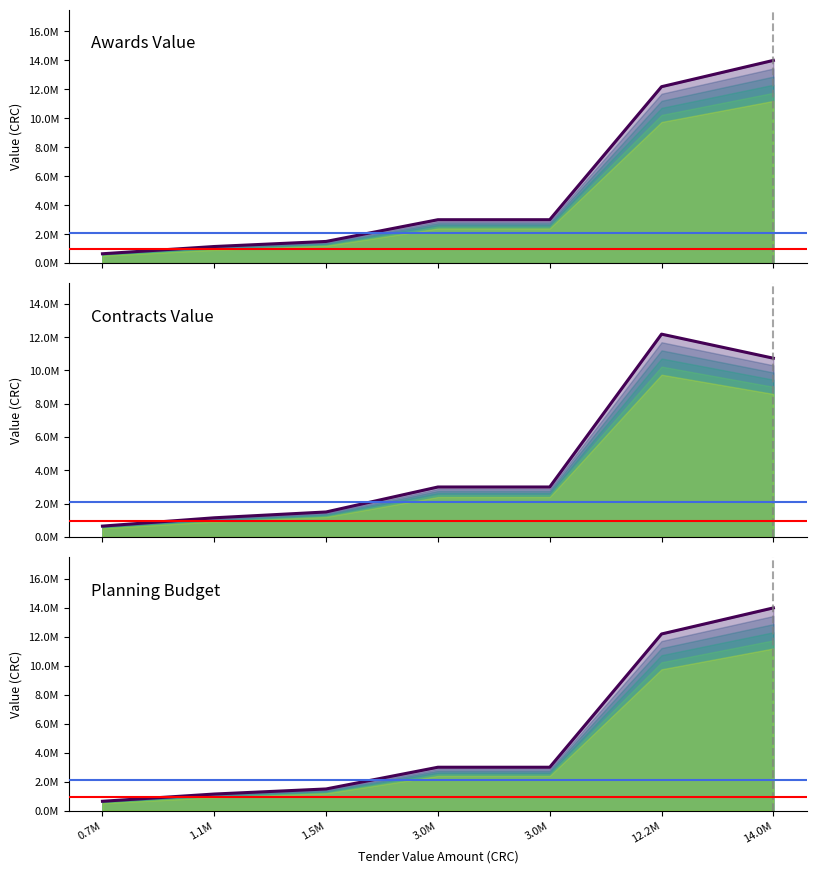

How many values in the contracts.value.amount (top) series are below 3000000?

3